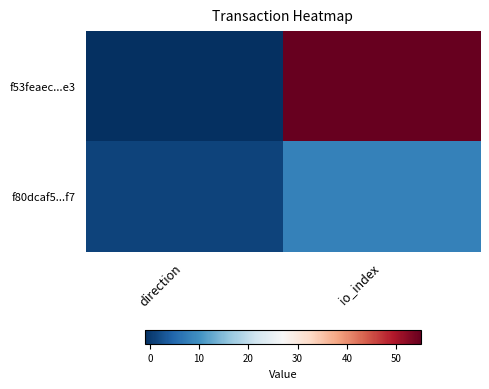

Which series changed the most between direction and io_index?

f53feaec...e3